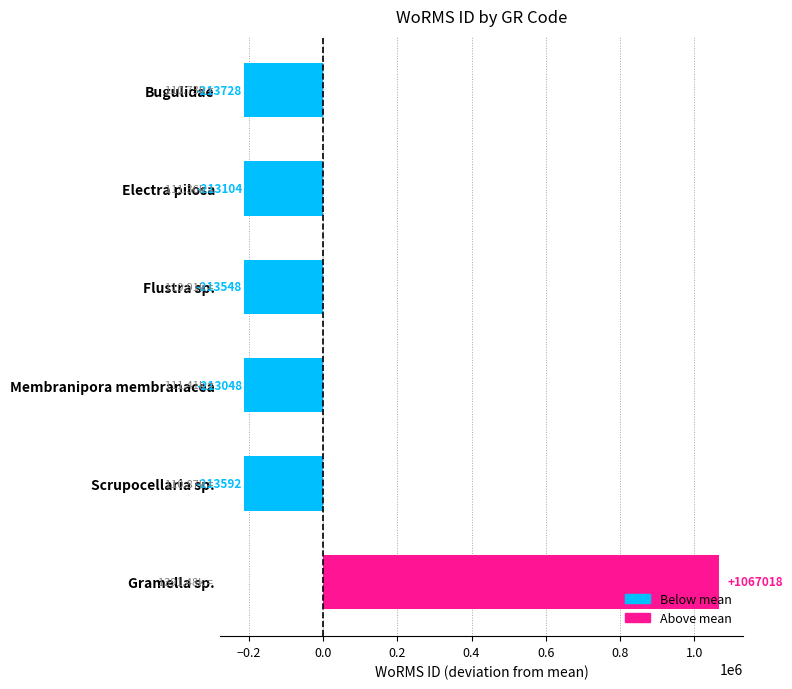

Between Bugulidae and Membranipora membranacea, which is larger?

Membranipora membranacea